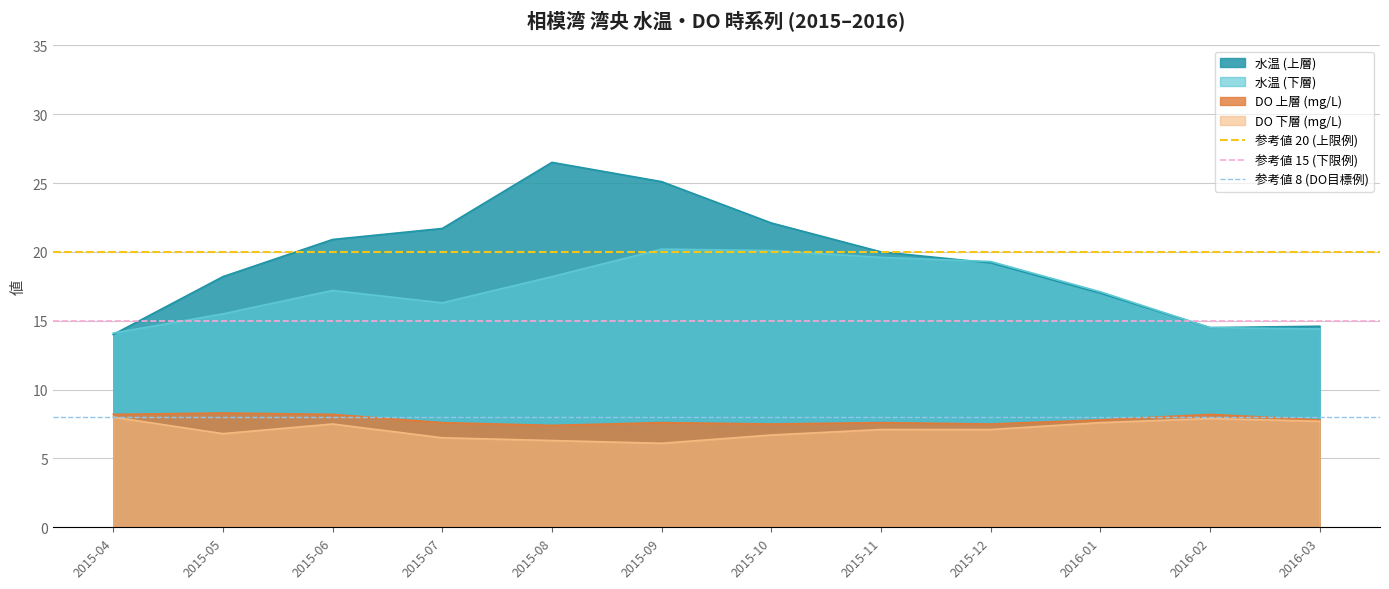

How many lines are shown in the chart?

3